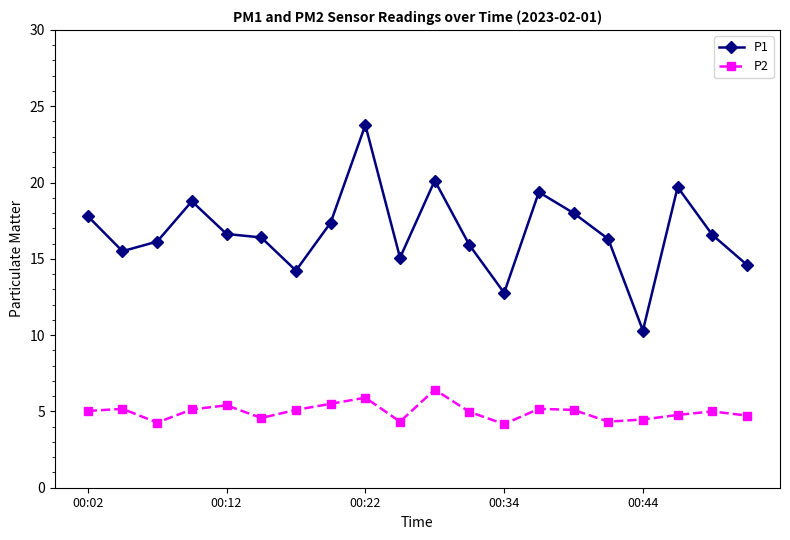

Rank the series by their maximum value, from highest to lowest.

P1, P2